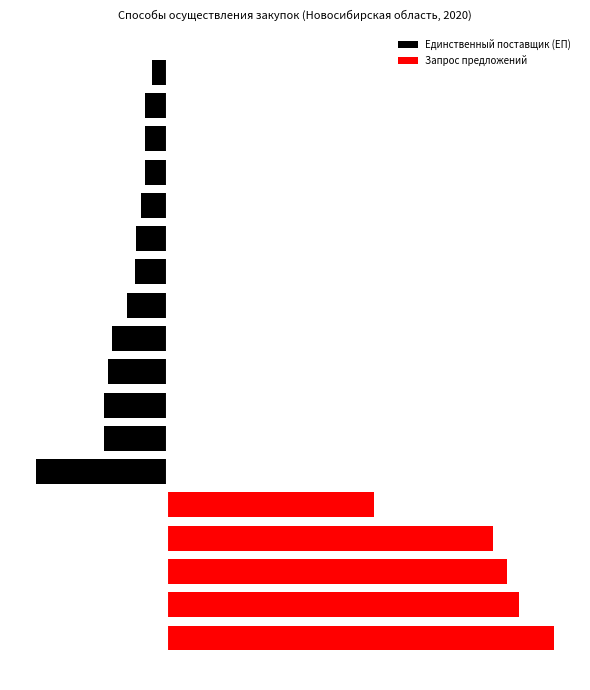

How many categories are shown in the chart?

18